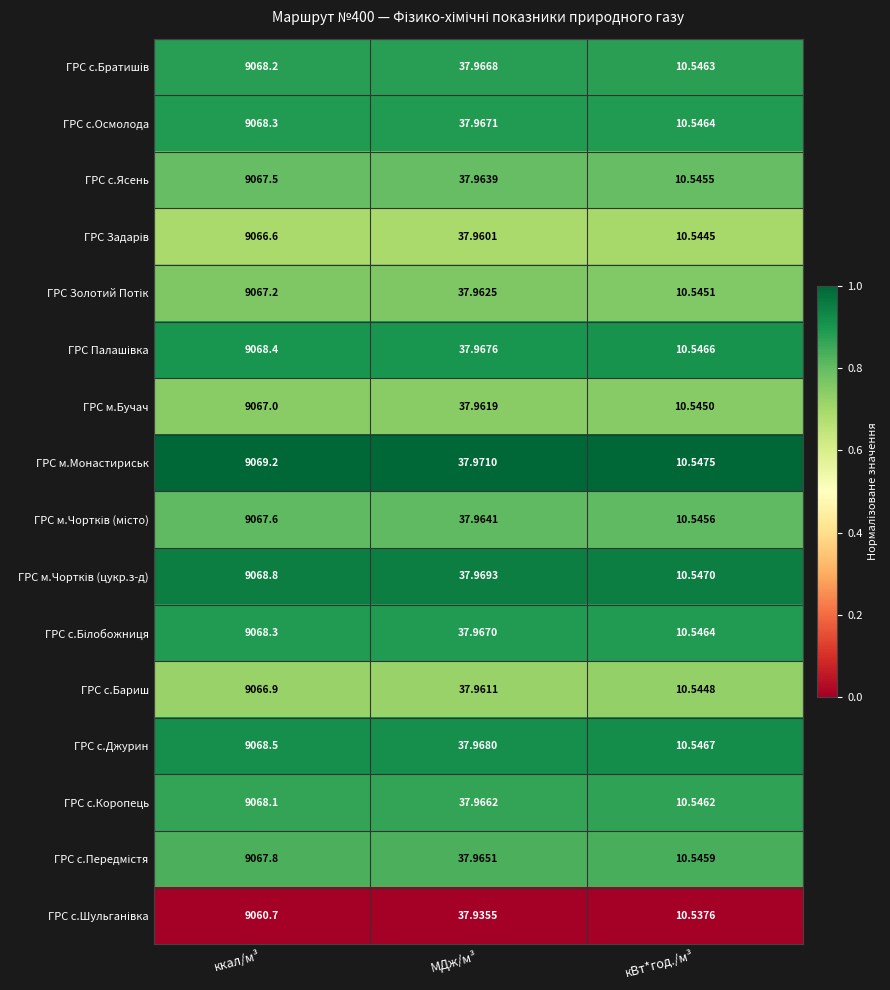

At which category is the sum across all series the highest?

ккал/м³